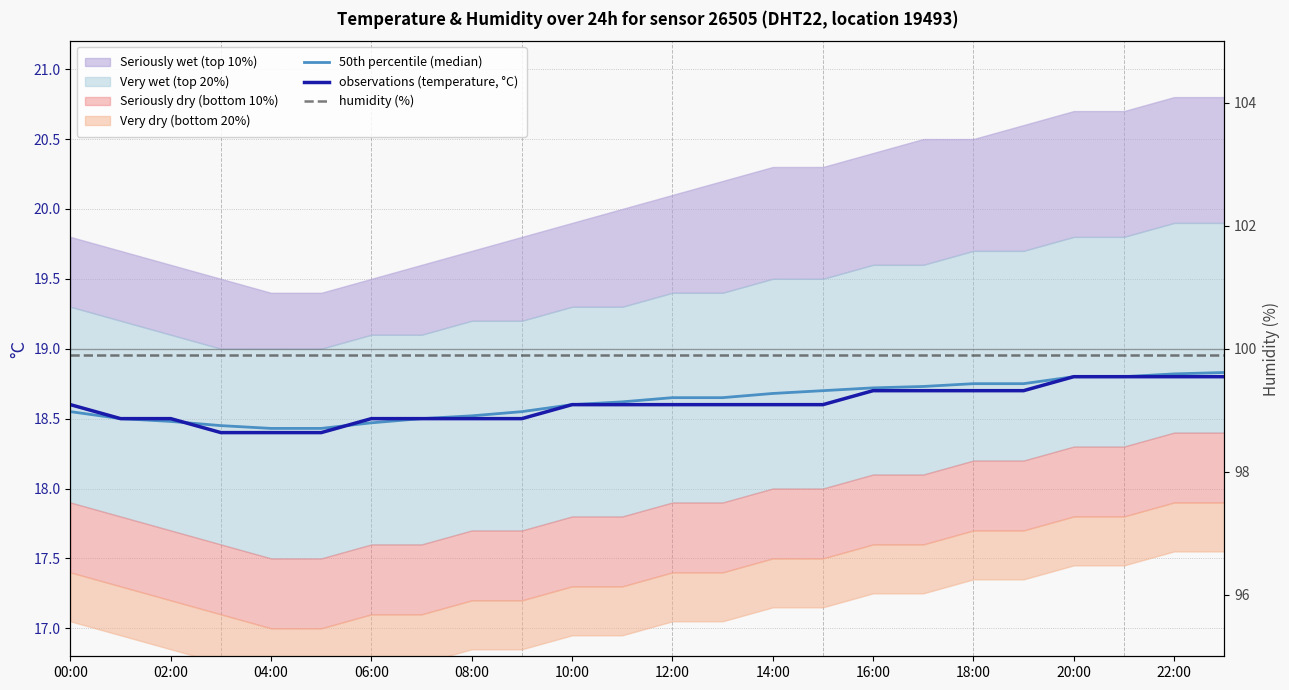

How many lines are shown in the chart?

3